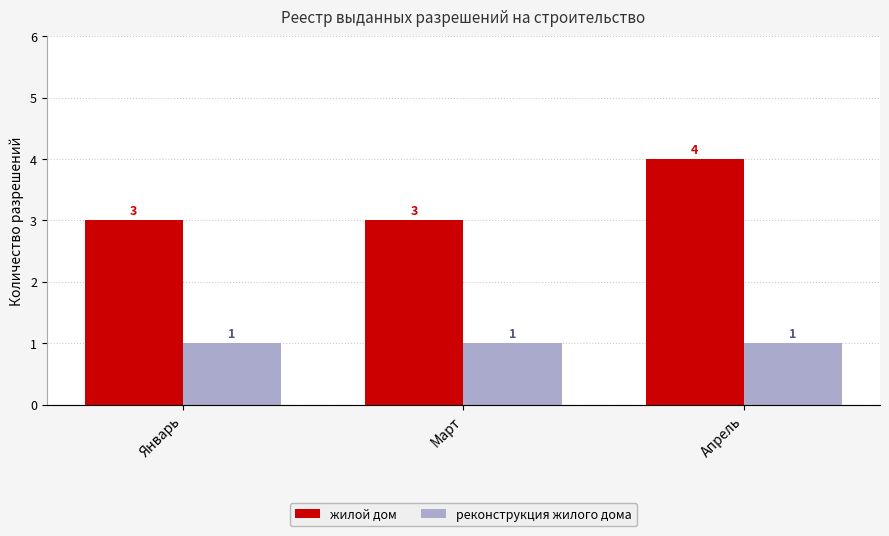

The value of реконструкция жилого дома at Март is 1. True or false?

True